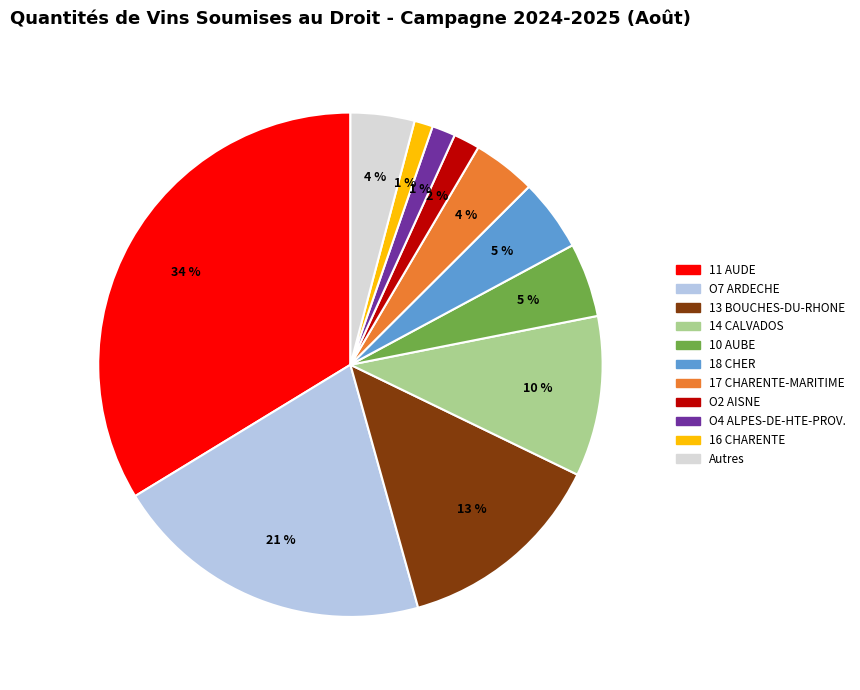

To the nearest percent, what is the difference between the largest and smallest slice percentages?

33%